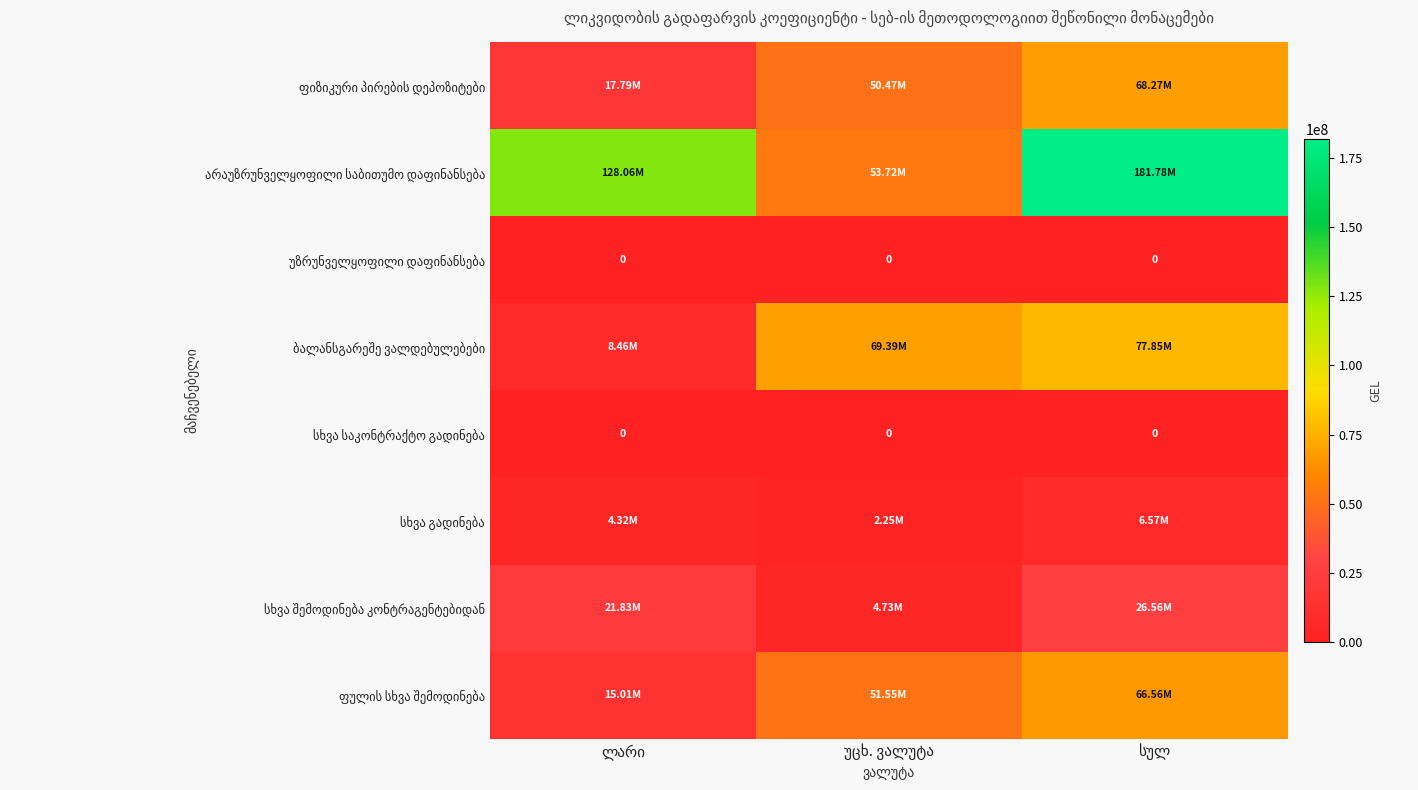

What is the sum of the ფულის სხვა შემოდინება values at სულ and ლარი?

81562818.9